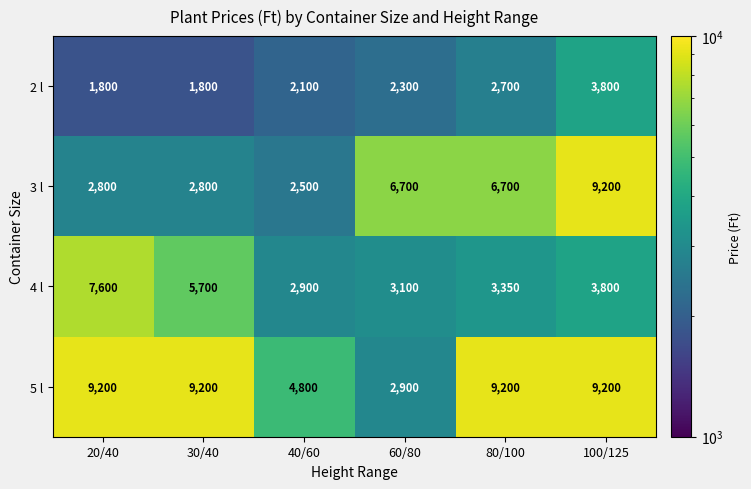

Reading right to left, extract all data points from this chart.

2 l: 100/125=3800	80/100=2700	60/80=2300	40/60=2100	30/40=1800	20/40=1800
3 l: 100/125=9200	80/100=6700	60/80=6700	40/60=2500	30/40=2800	20/40=2800
4 l: 100/125=3800	80/100=3350	60/80=3100	40/60=2900	30/40=5700	20/40=7600
5 l: 100/125=9200	80/100=9200	60/80=2900	40/60=4800	30/40=9200	20/40=9200